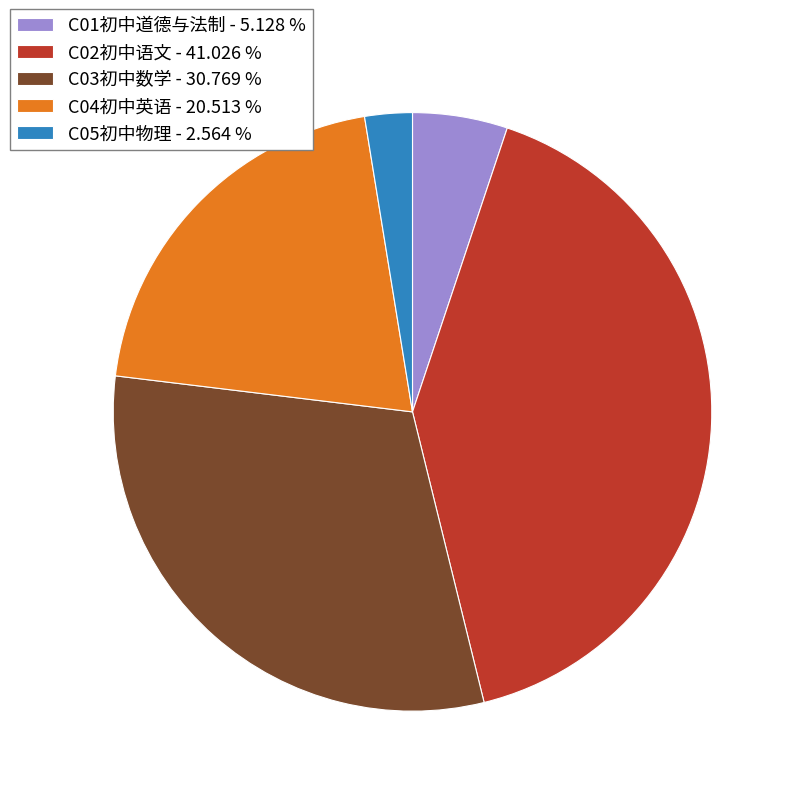

Which slice is the smallest?

C05初中物理